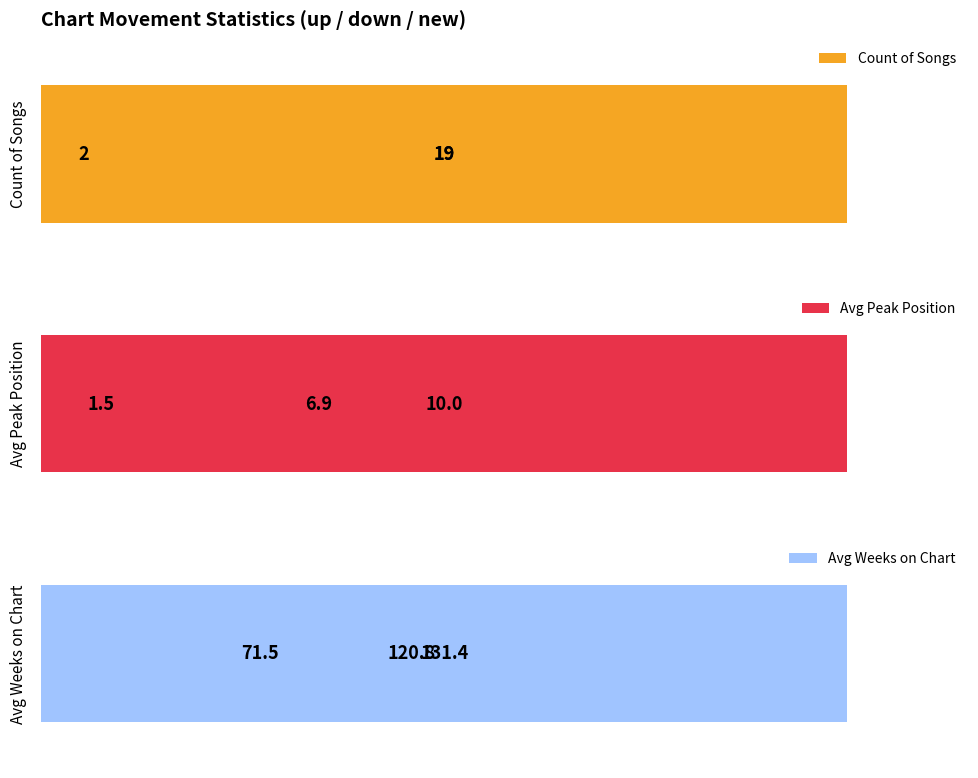

What is the value of the 1st bar from the left?

54